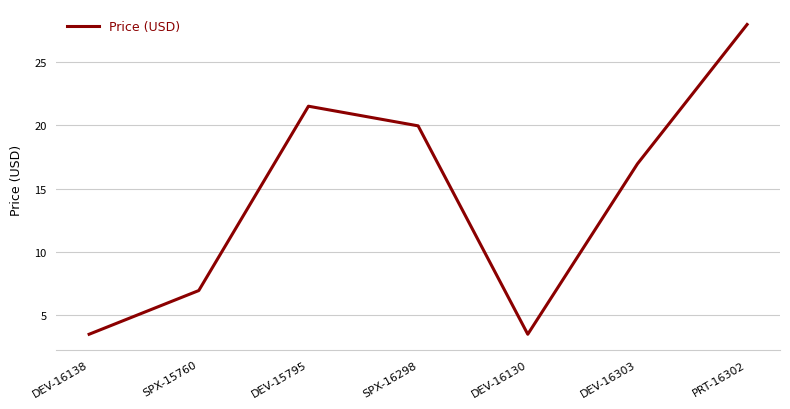

How many interior local valleys (lower than both neighbors) does the data have?

1